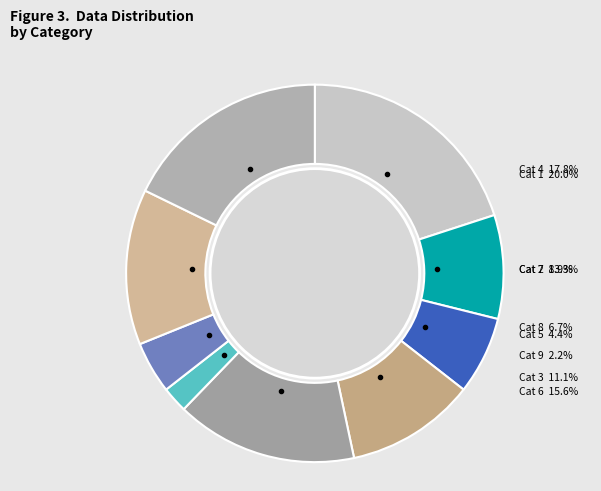

What is the smallest slice in the pie chart?

9